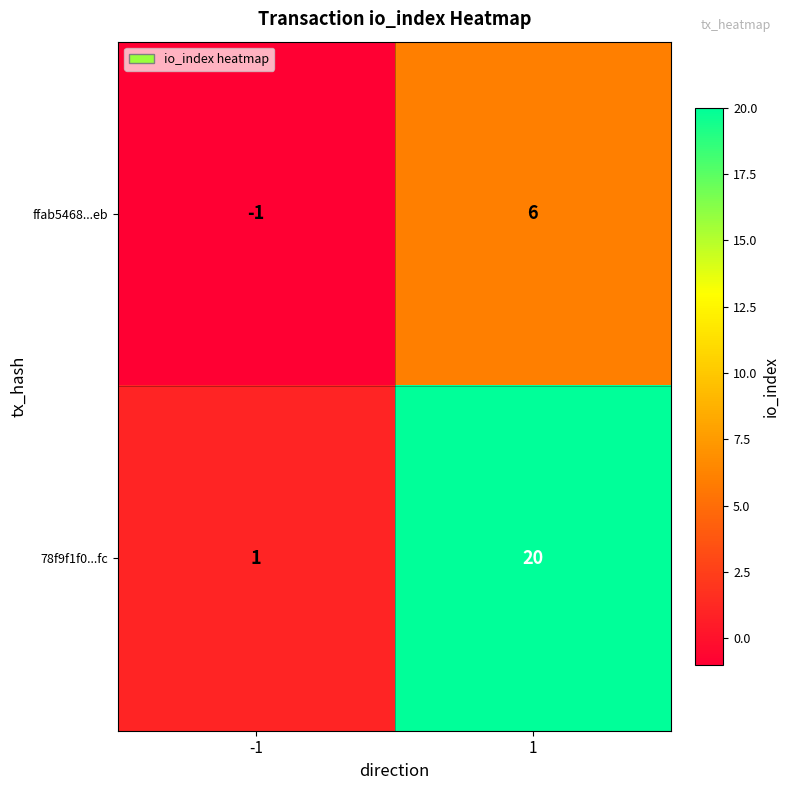

Rank the series at 1 from lowest to highest value.

ffab5468...eb, 78f9f1f0...fc